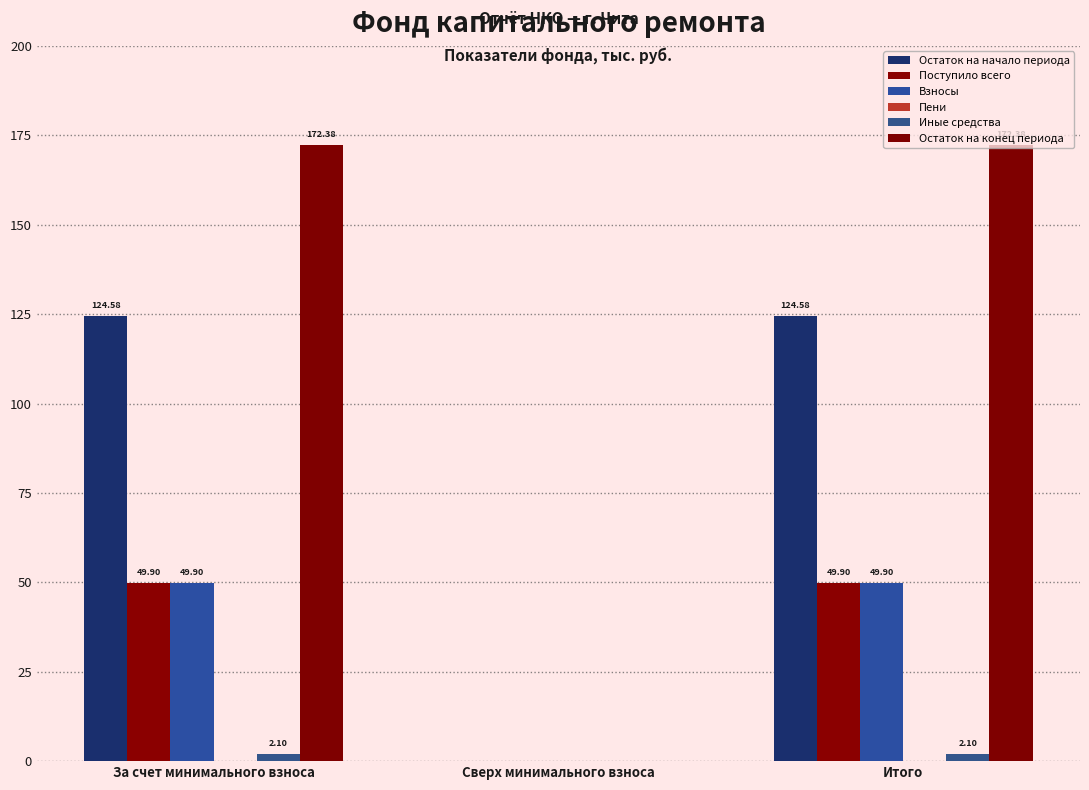

Does the chart contain stacked bars?

No